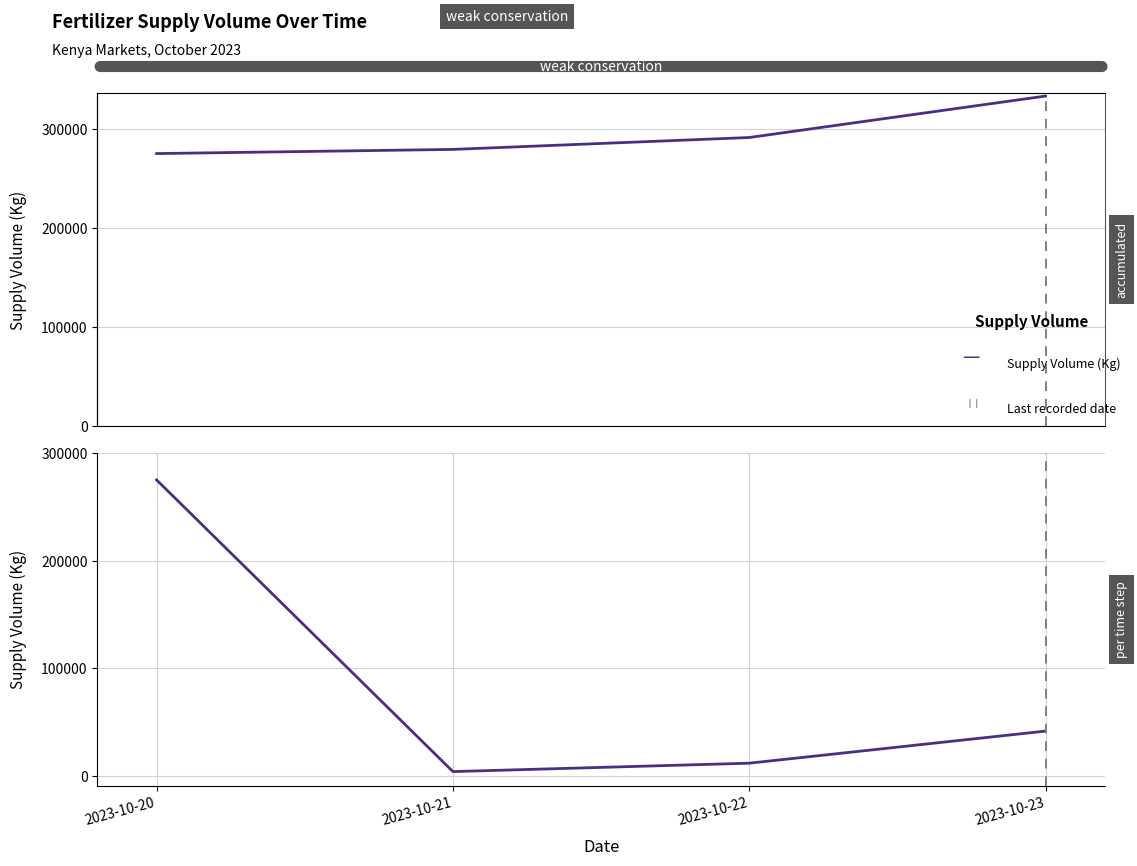

Reading left to right, transcribe all the data shown in this chart.

Supply Volume (cumulative): 275000	279200	291200	333000
Supply Volume (per date): 275000	4200	12000	41800